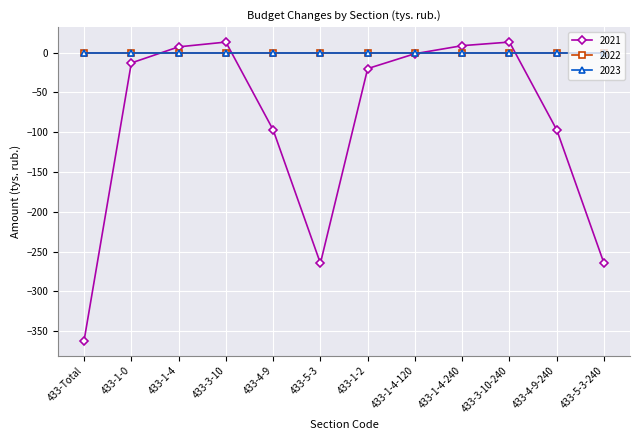

Which category has the lowest value across all series?

433-Total